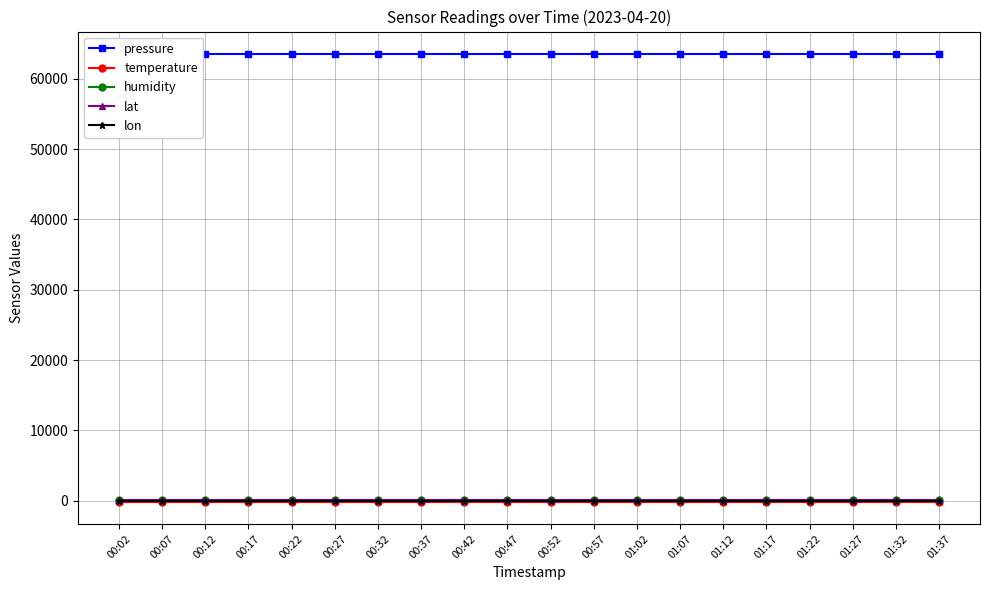

What are all the series names shown in the legend?

pressure, temperature, humidity, lat, lon